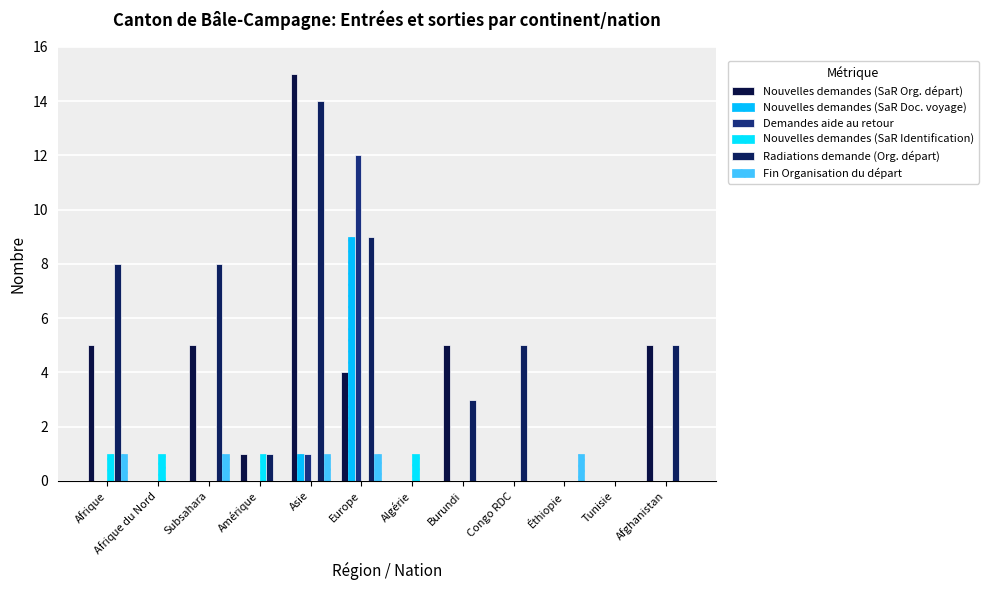

How many groups of bars are there?

12